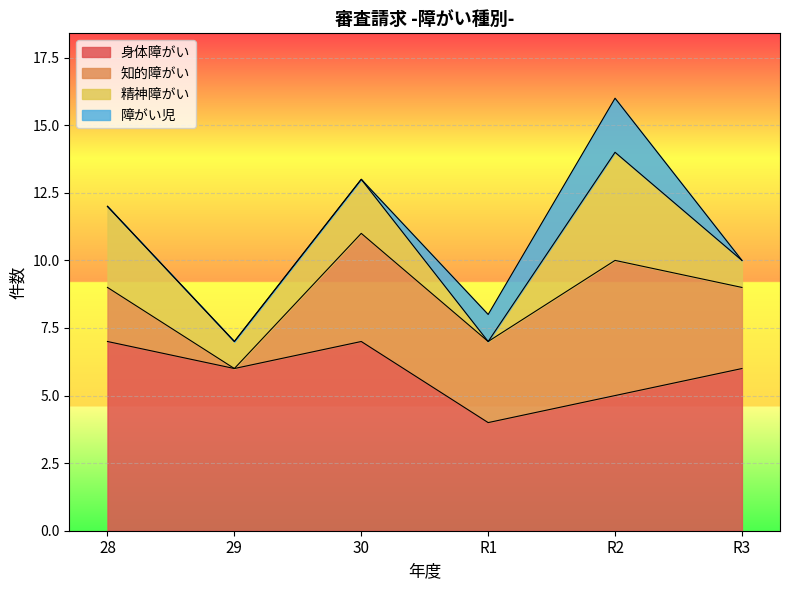

What is the value of the 知的障がい point at the 5th from the left?

5